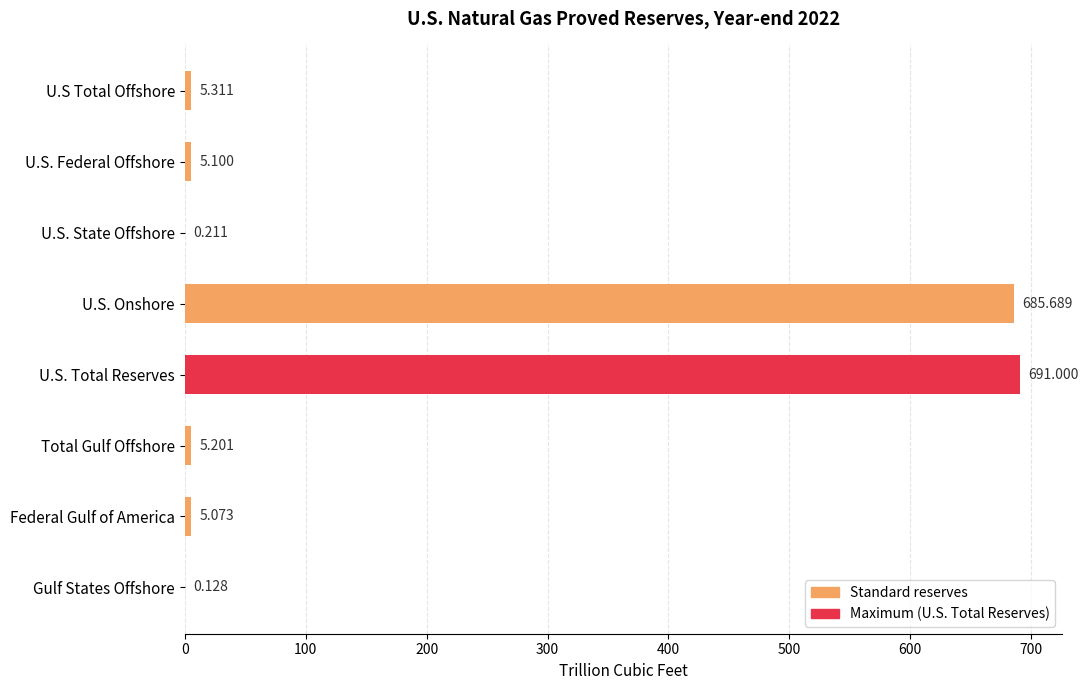

Which has a higher value, Federal Gulf of America or Total Gulf Offshore?

Total Gulf Offshore